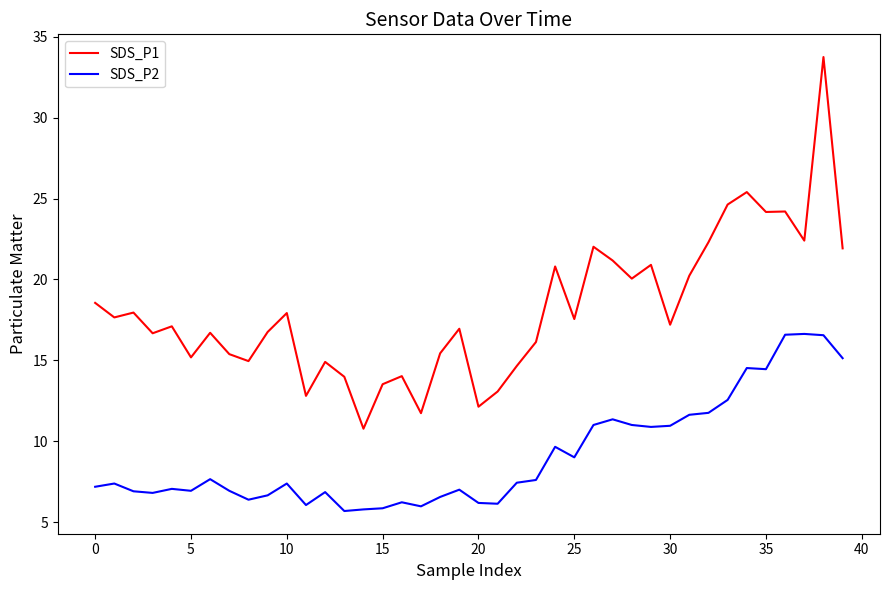

True or false: SDS_P2 and SDS_P1 intersect in this chart.

False